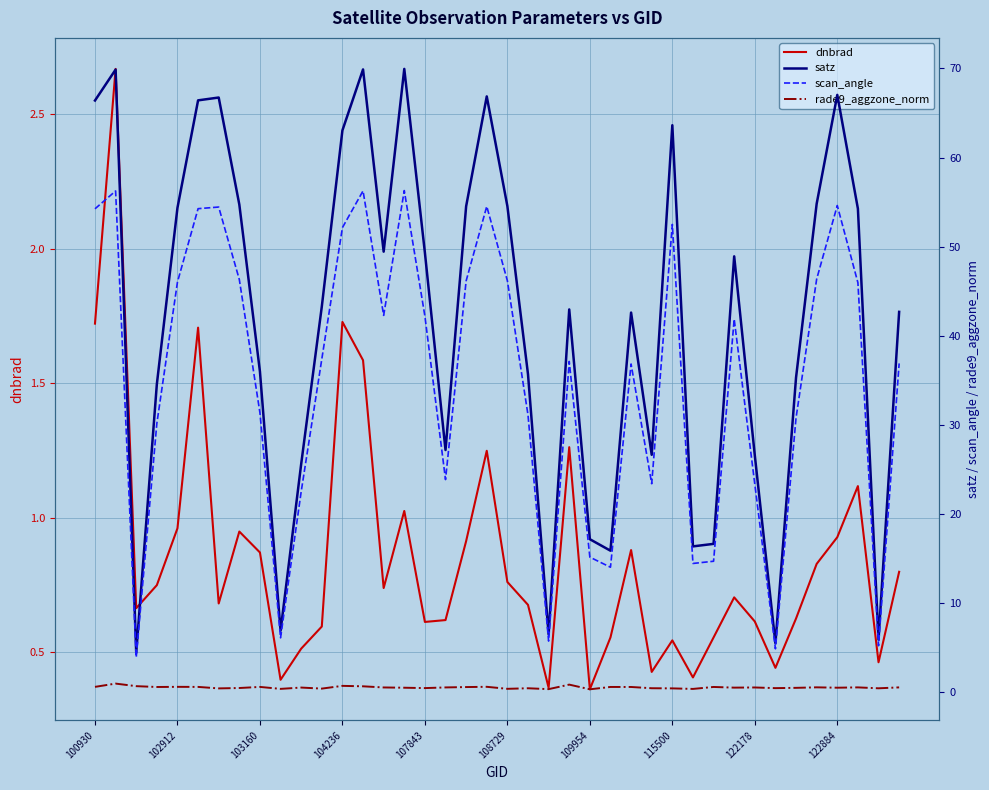

How many interior local valleys does the dnbrad series have?

11